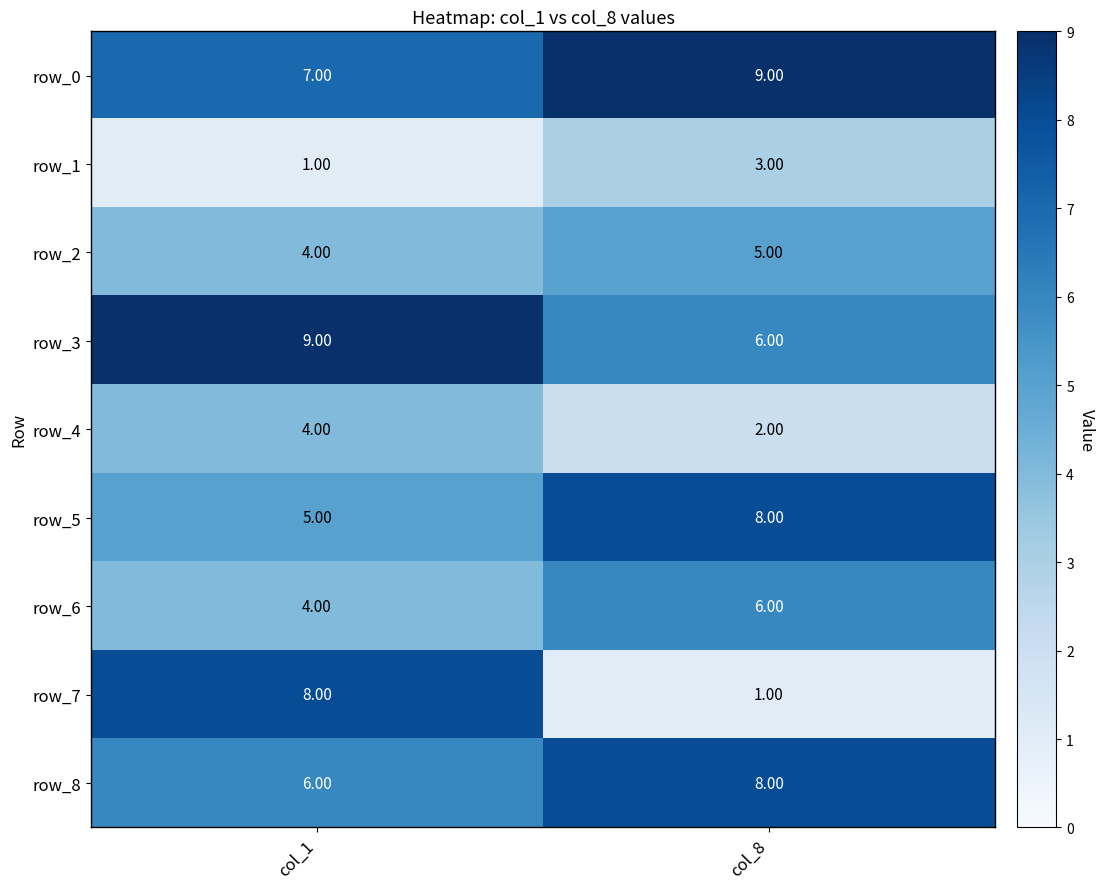

Which series has the largest total across all categories?

row_0